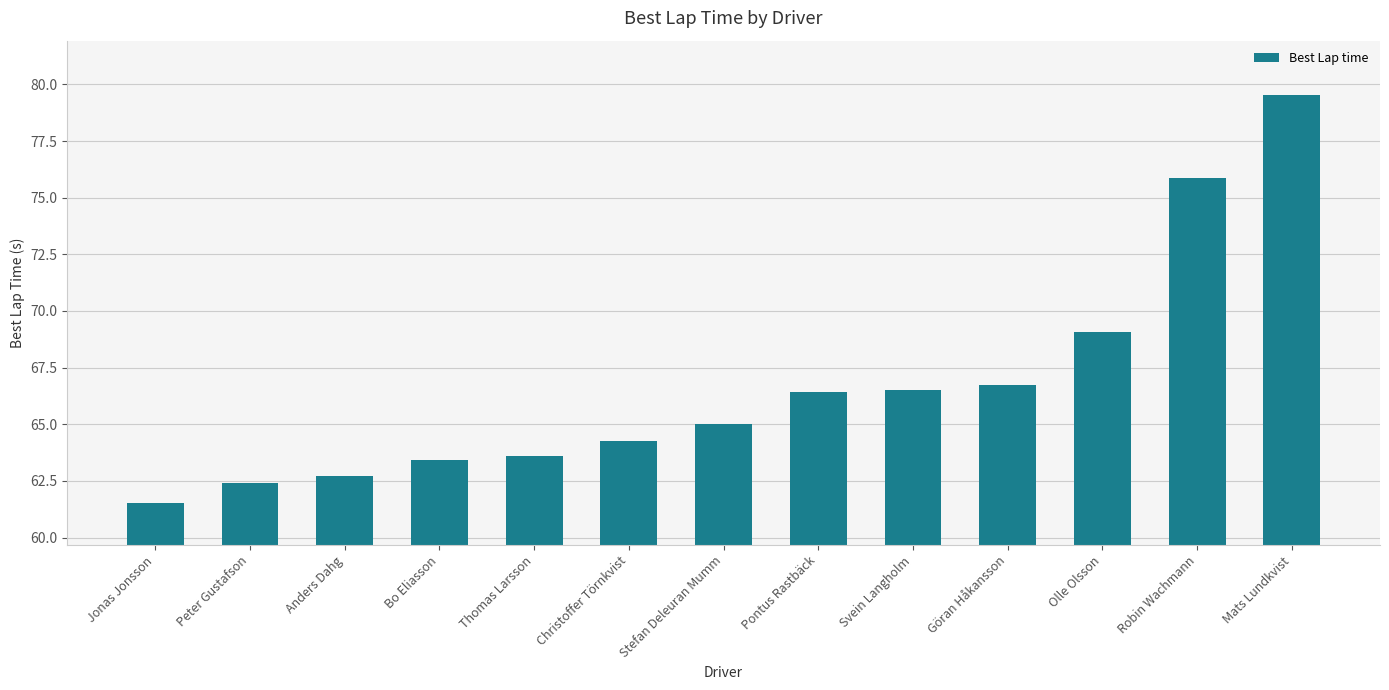

The chart shows a value of 66.7 at Göran Håkansson. True or false?

True